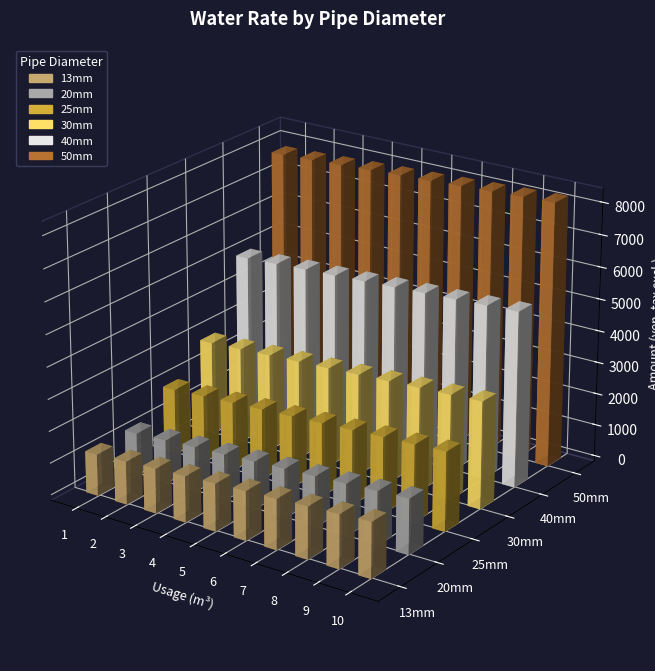

At which category is the sum across all series the highest?

10